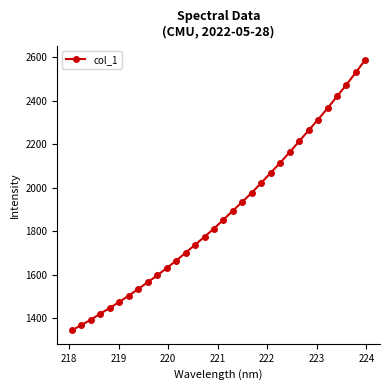

What is the minimum value shown in the chart?

1343.9